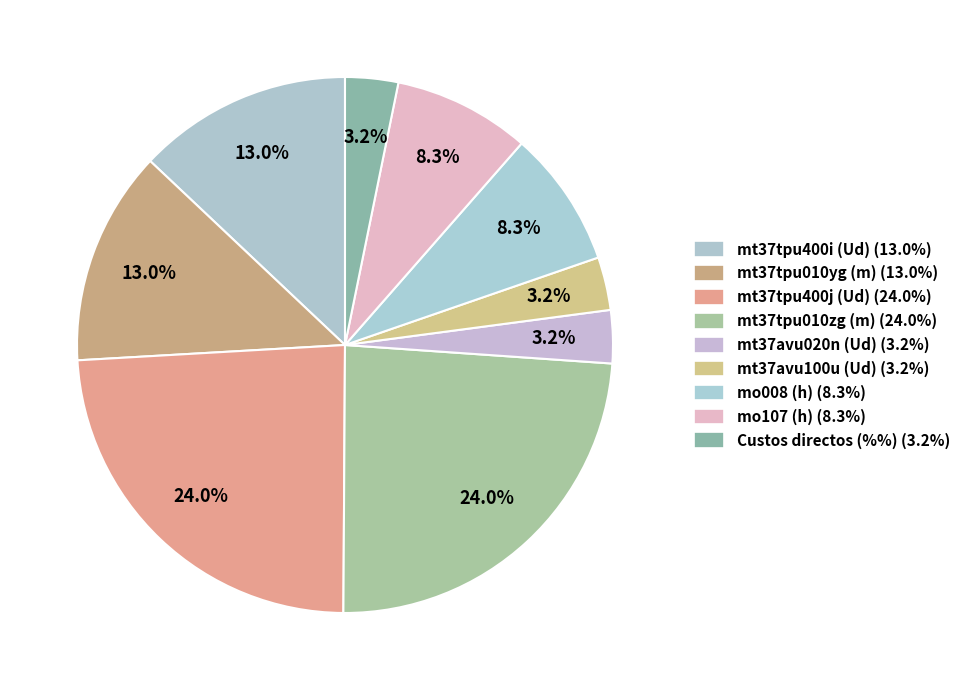

Count the number of slices in the pie.

9